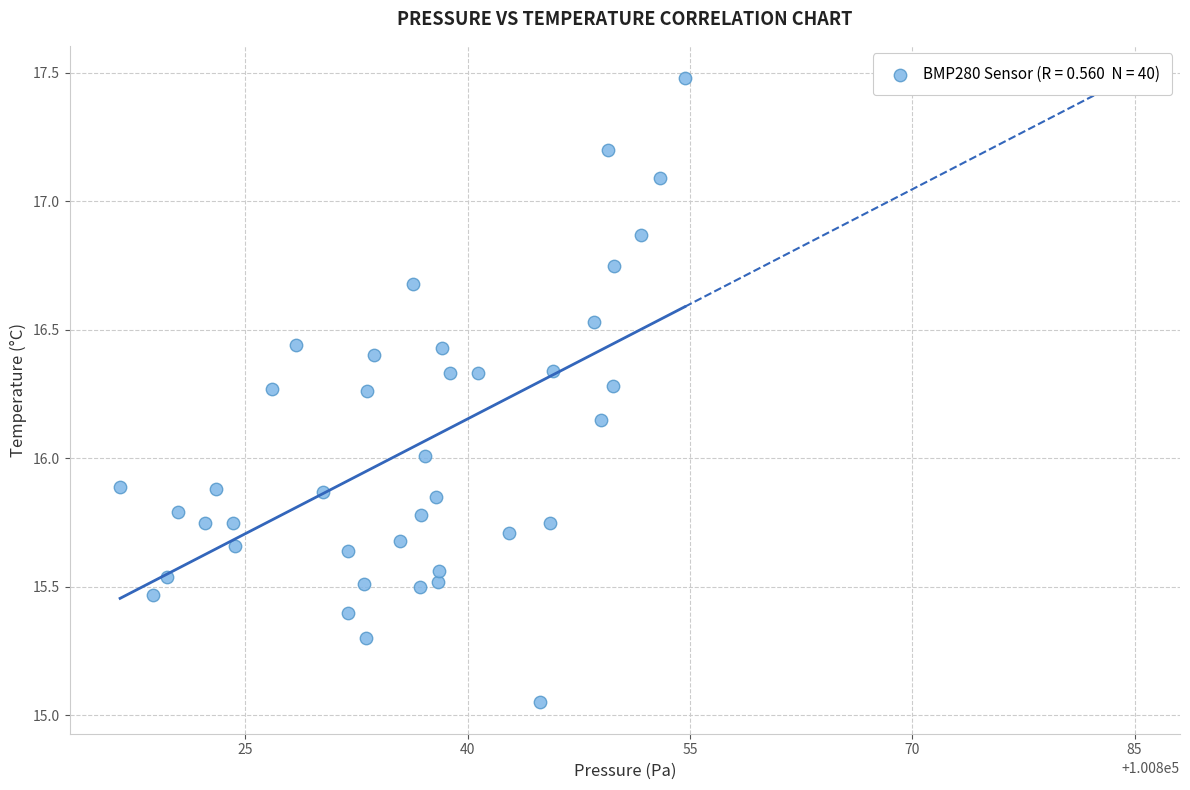

What is the range of X values (max minus min)?

38.1